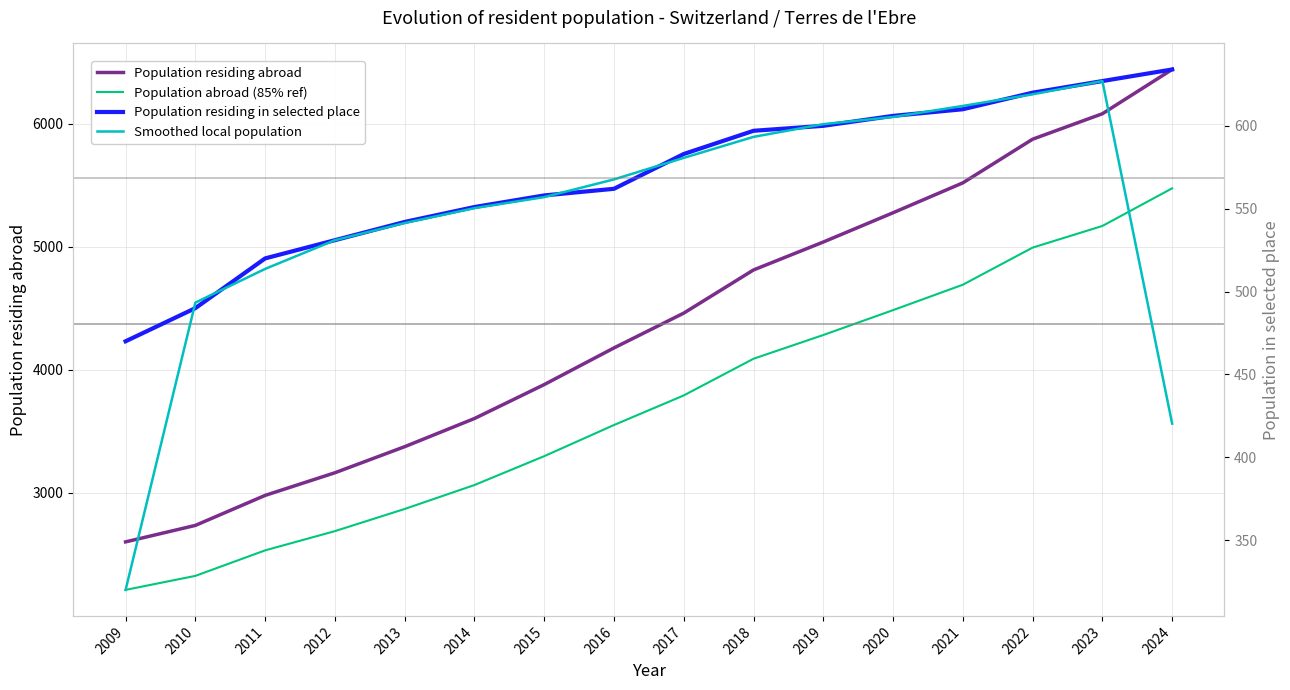

What is the total value across all series at 2021?

11435.8